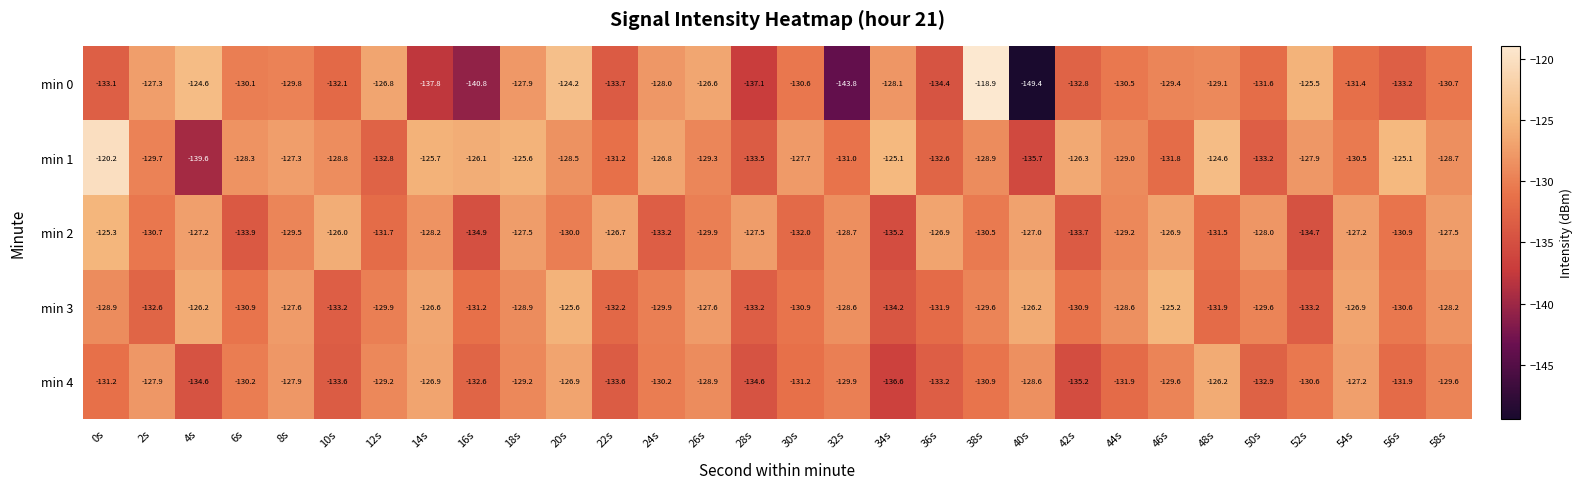

True or false: min 1 has a value of -126.3 at 42s.

True